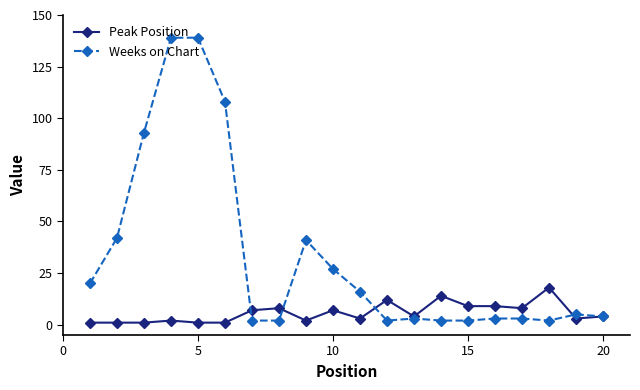

Which series has the largest total across all categories?

Weeks on Chart